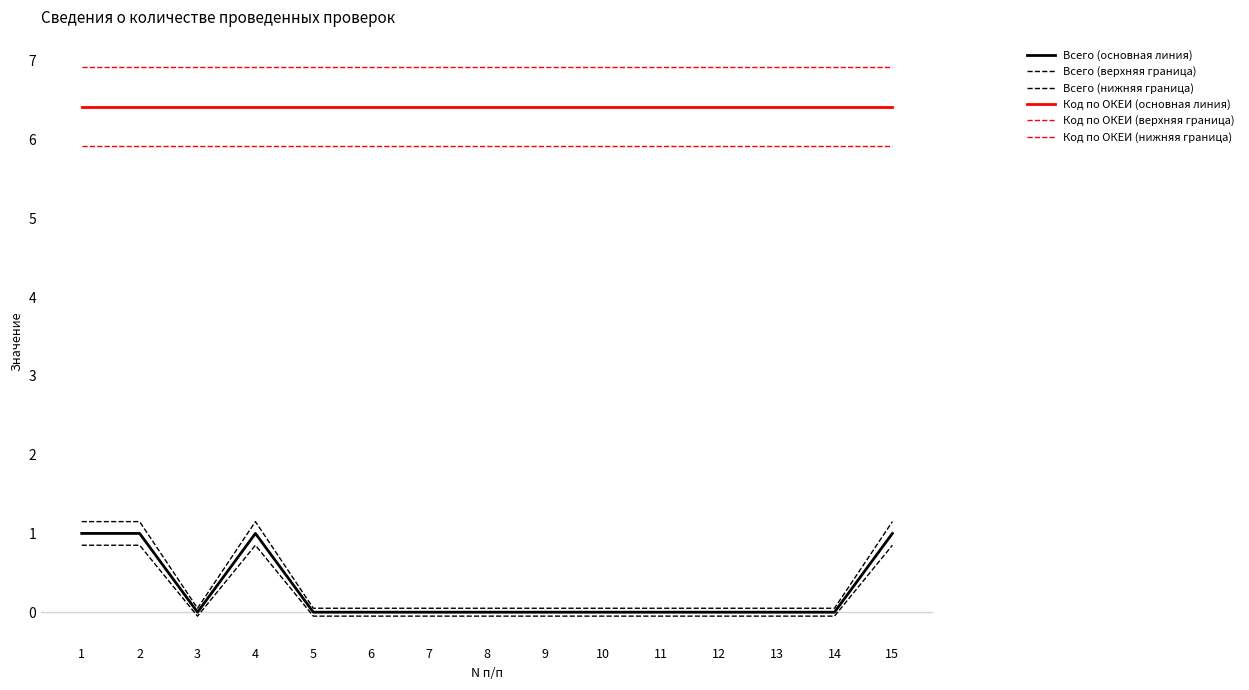

Does the chart display data point markers on the line(s)?

No